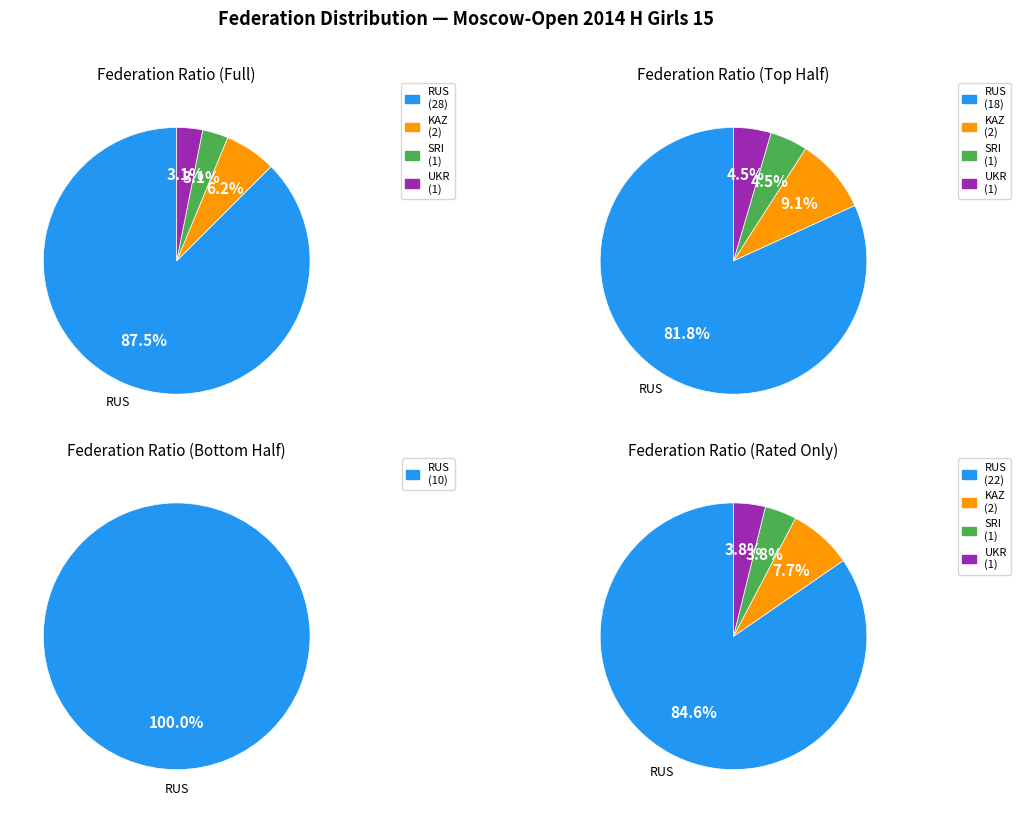

How much of the chart is everything except UKR?

96.9%